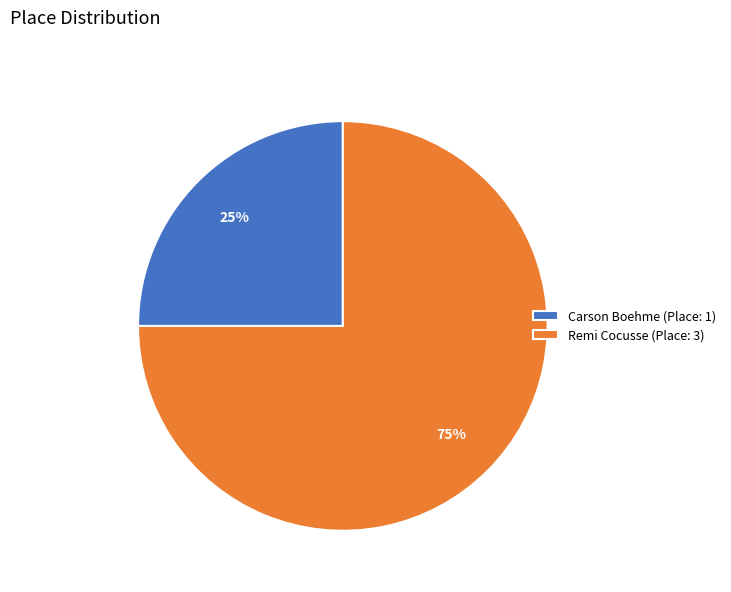

True or false: Carson Boehme accounts for 25% of the total.

True